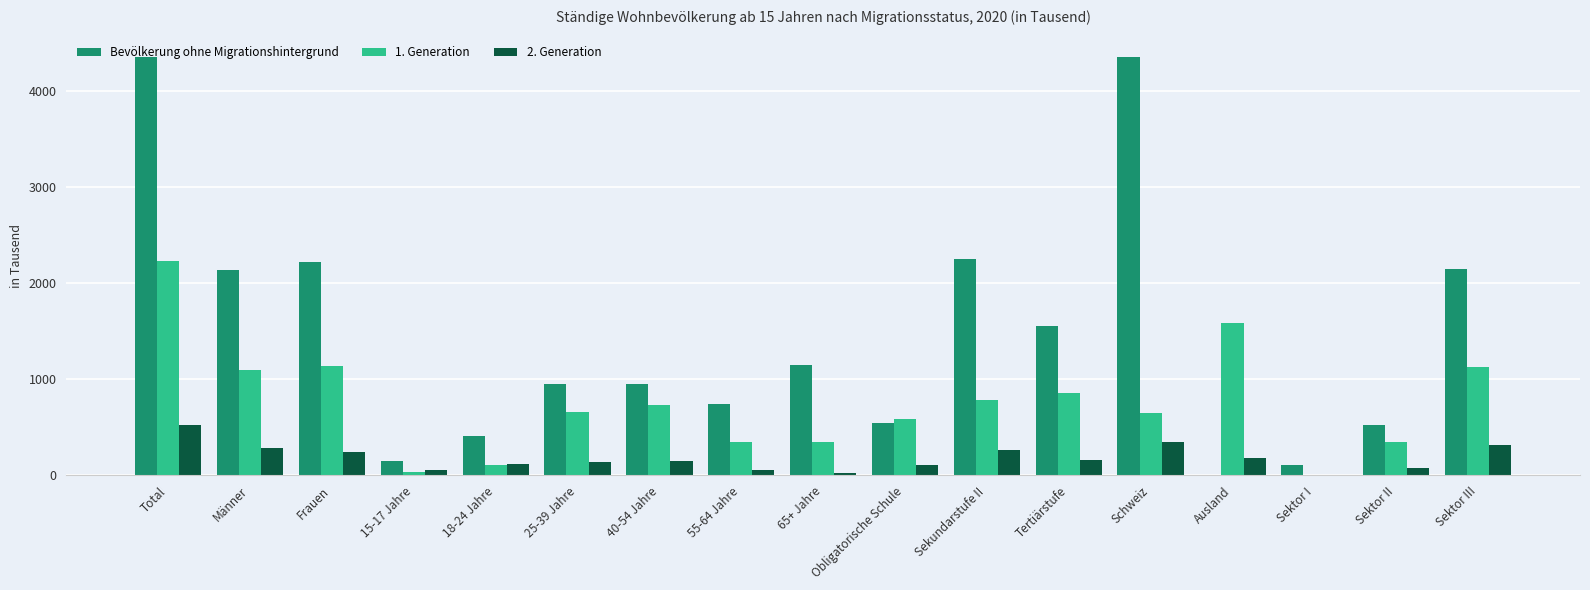

What is the maximum value shown in the chart?

4361.8